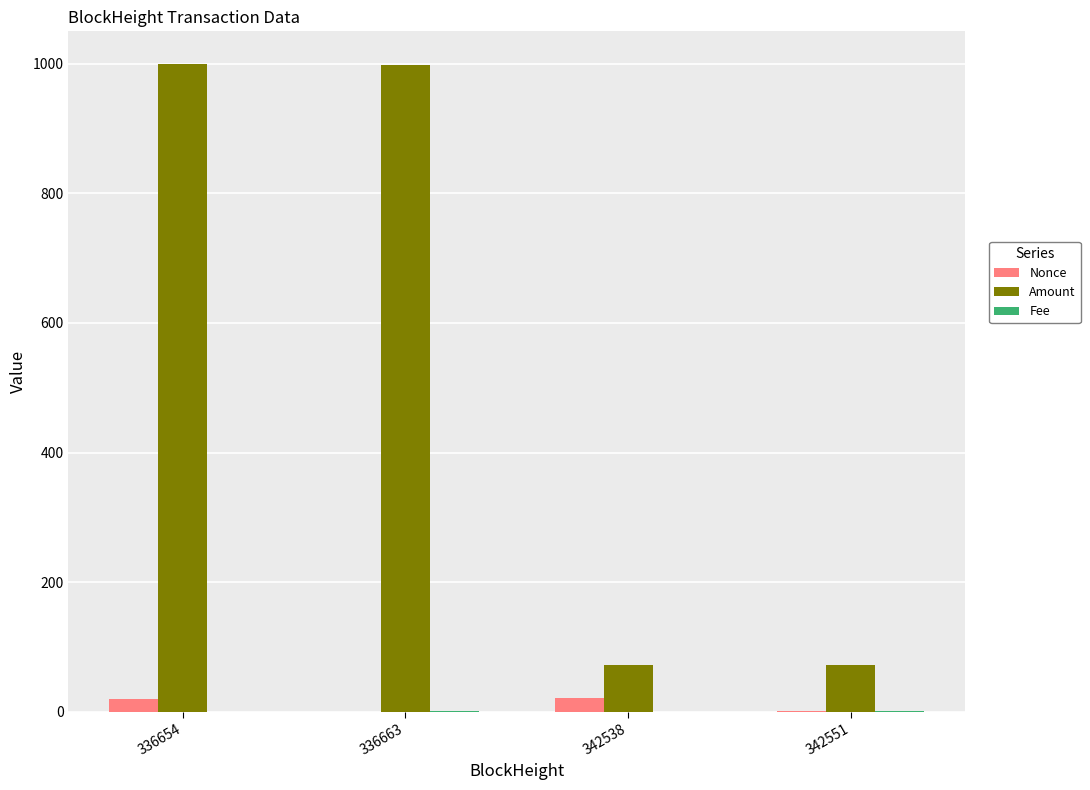

Which series has the largest total across all categories?

Amount